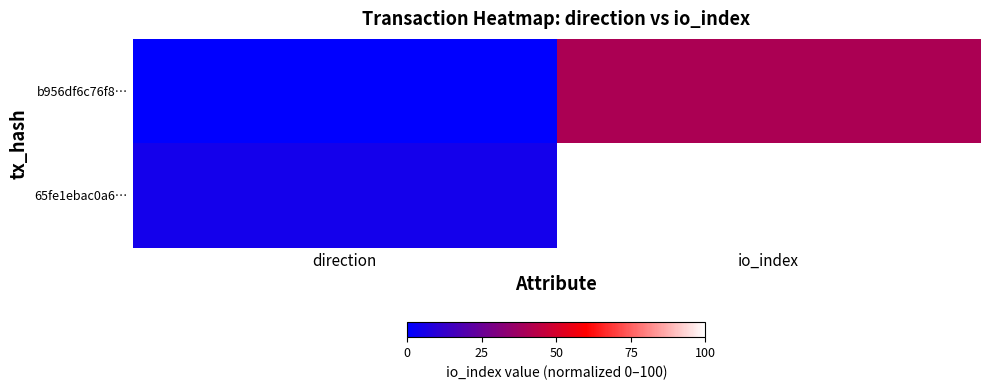

Between direction and io_index, which is larger?

io_index